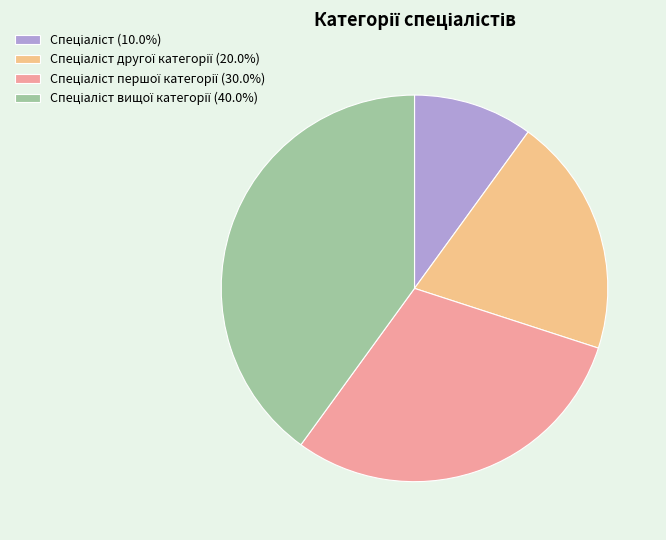

Is there any slice that represents more than half of the pie?

No